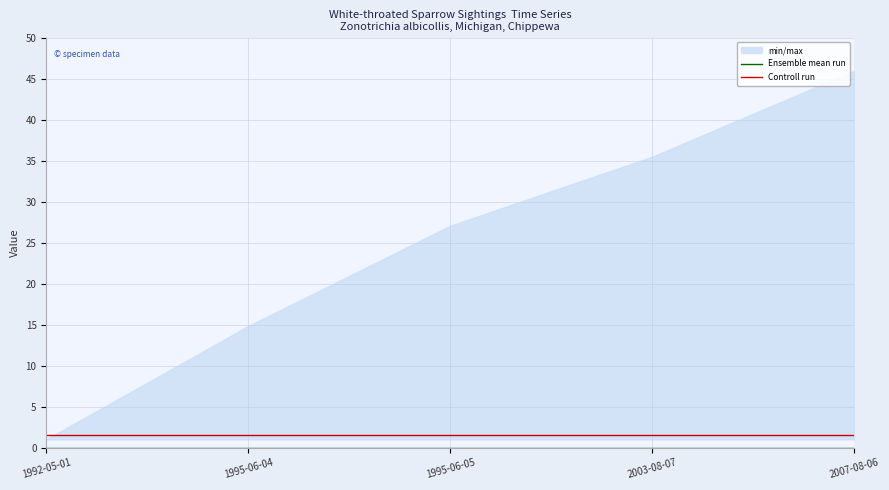

What is the highest value of the Controll run series?

1.5